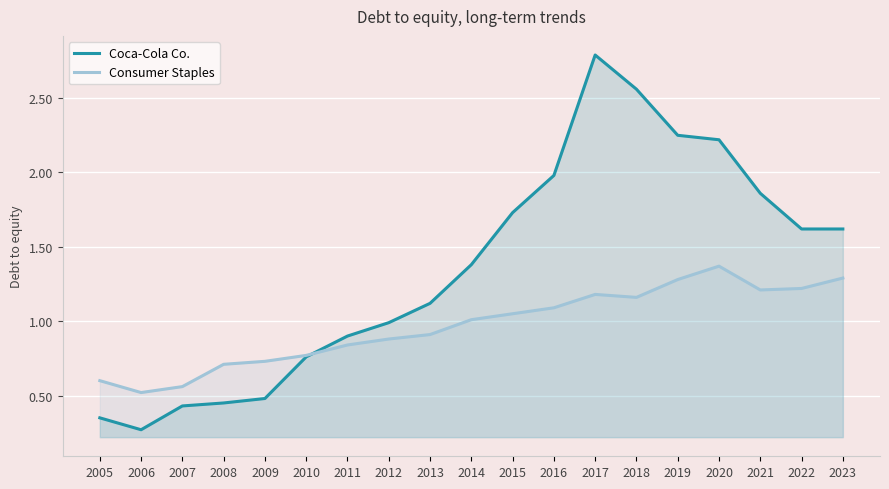

At 2010, list the series in order from largest to smallest.

Consumer Staples, Coca-Cola Co.